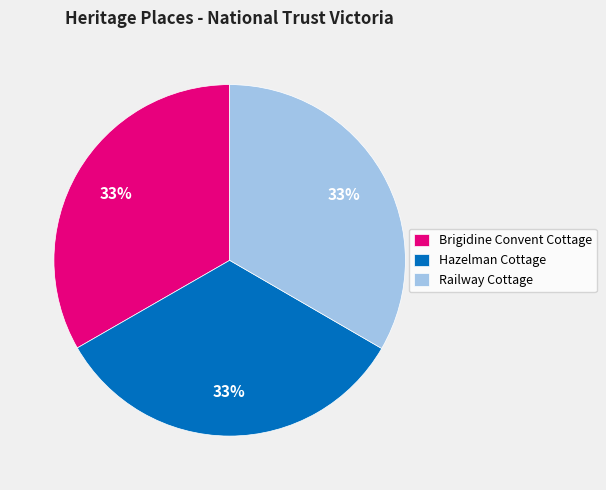

How many segments does this pie chart have?

3